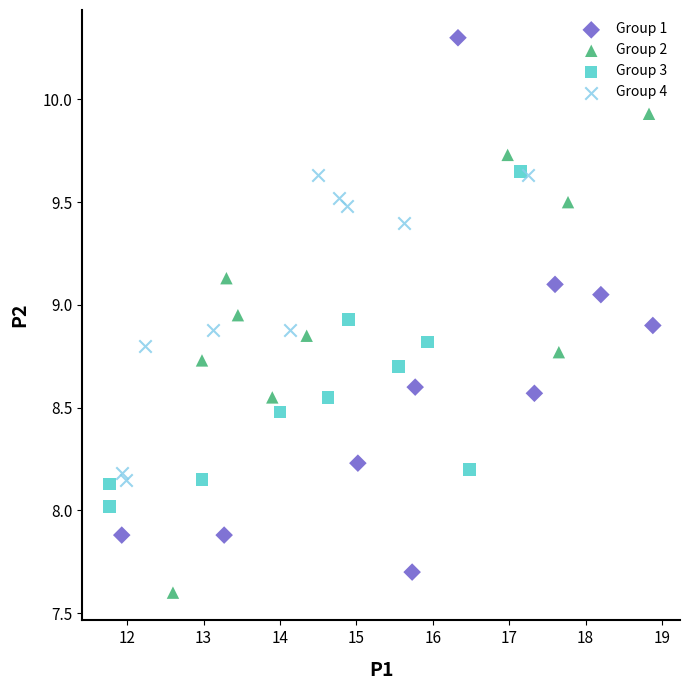

Which series has the largest Y range (max minus min)?

Group 1